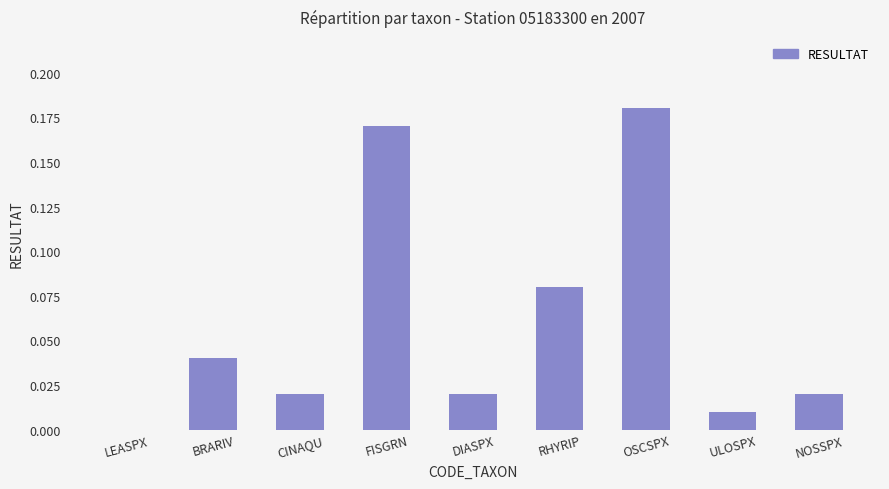

Which category has the highest value across all series?

OSCSPX